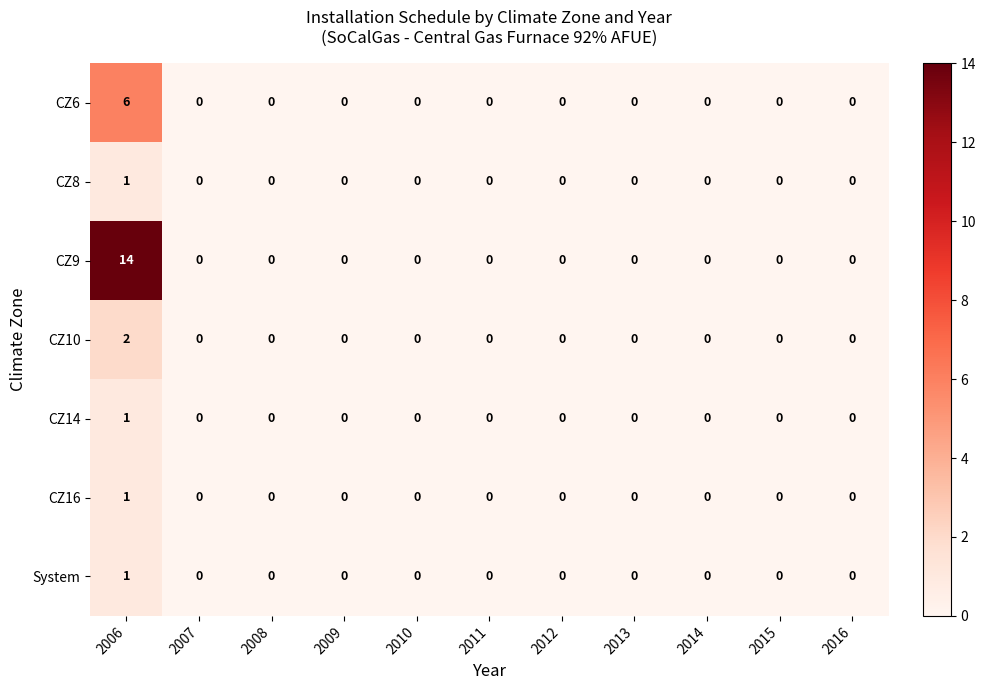

What is the greatest value displayed?

14